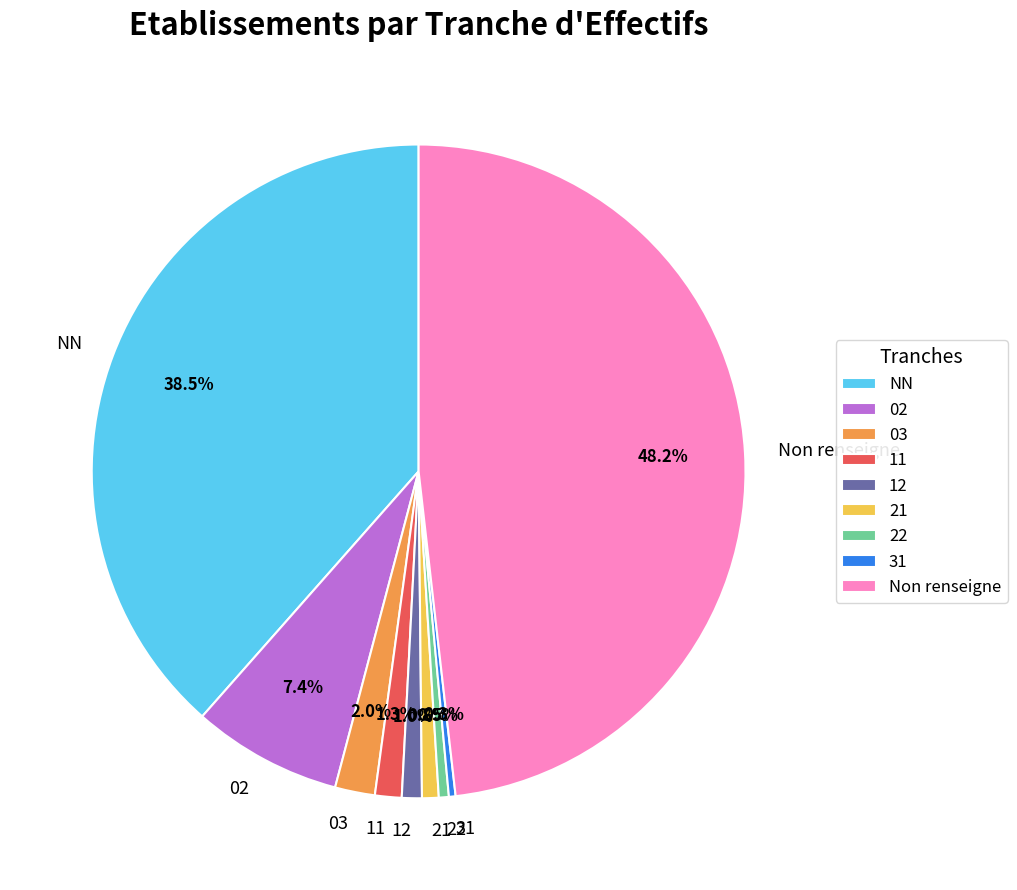

Which category has the biggest portion of the pie?

Non renseigne